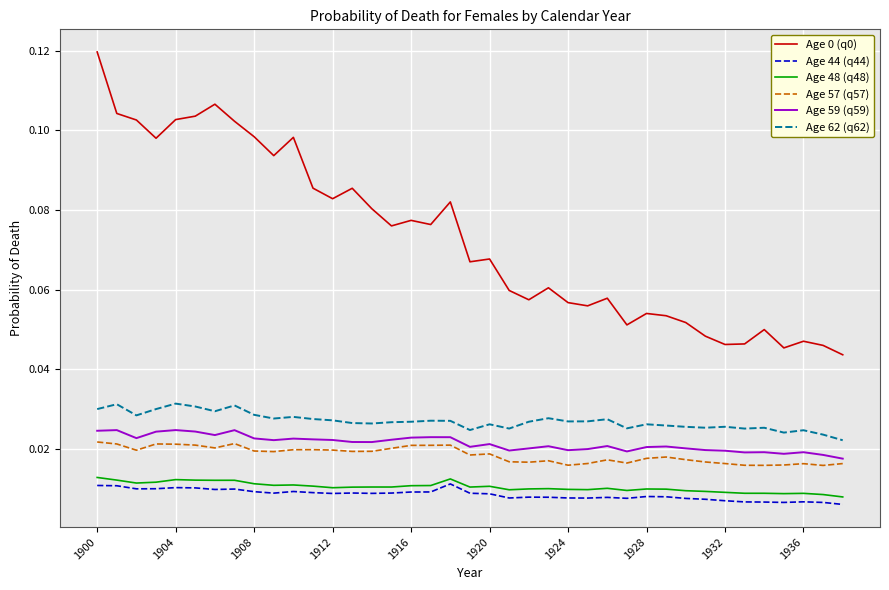

True or false: Age 48 (q48) and Age 59 (q59) intersect in this chart.

False